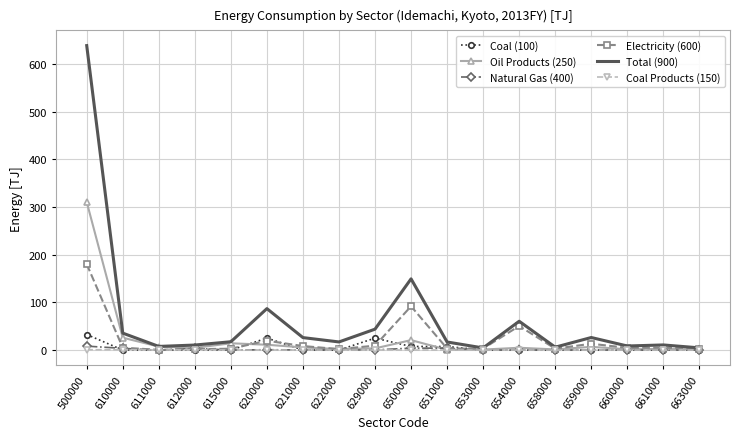

The Coal (100) series shows 0.0 at 663000. True or false?

True